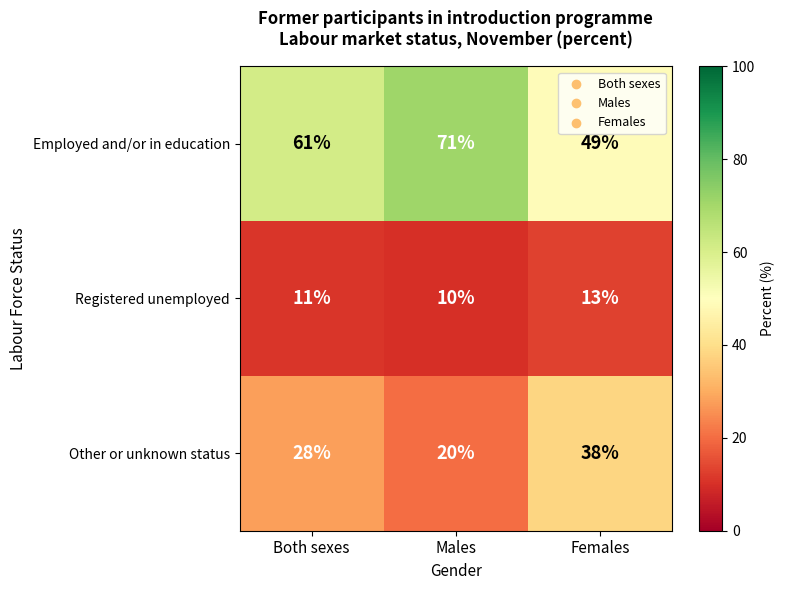

How many Registered unemployed values are between 10 and 13?

3